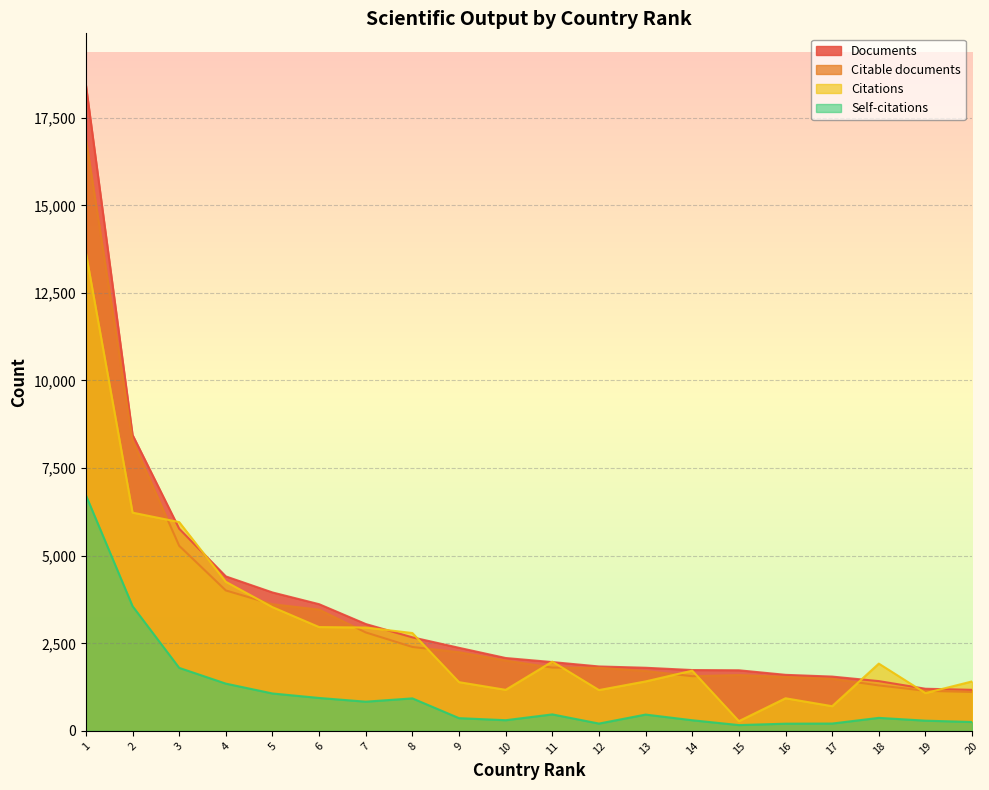

Where is the first local maximum for Citations?

11